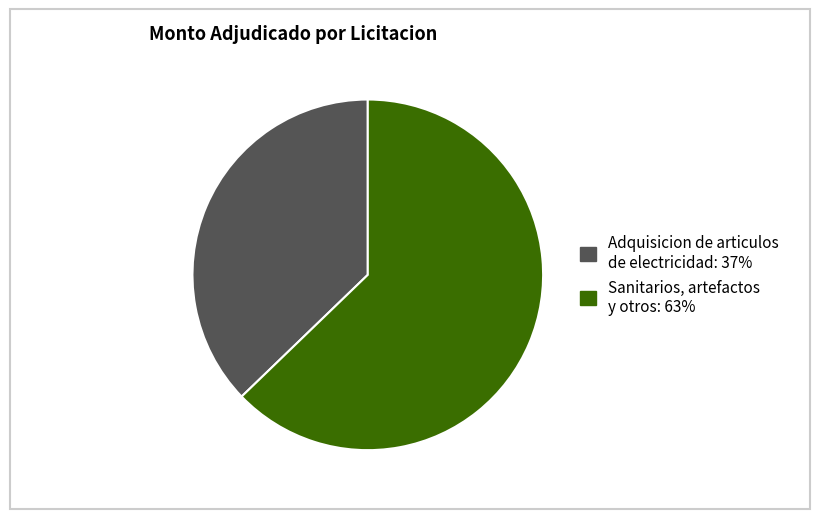

How many segments does this pie chart have?

2